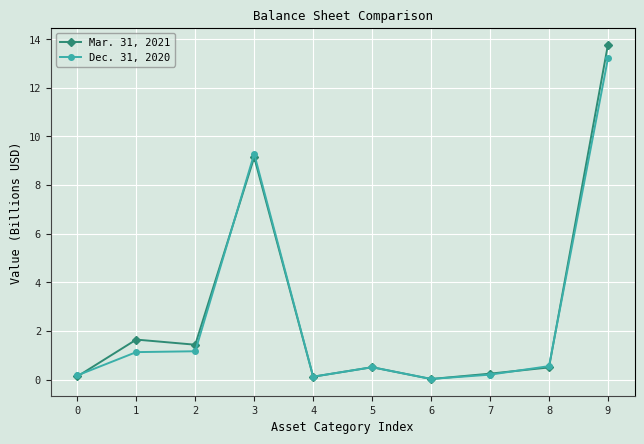

How many lines are shown in the chart?

2